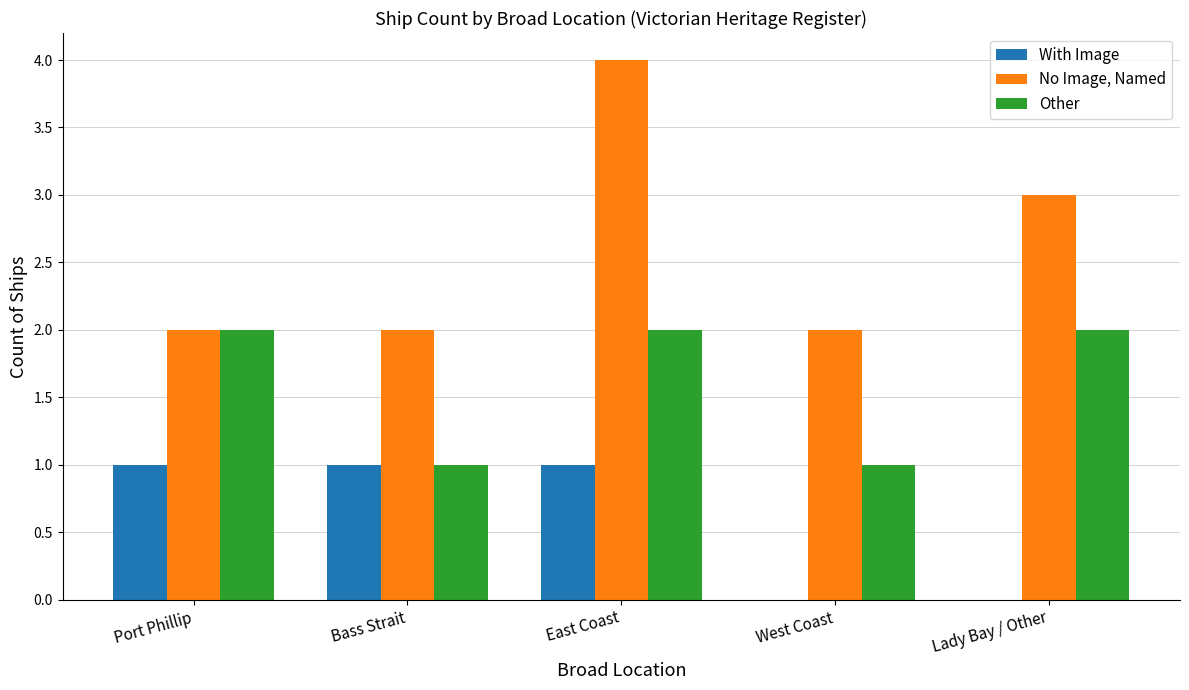

True or false: Other has a value of 3 at Lady Bay / Other.

False